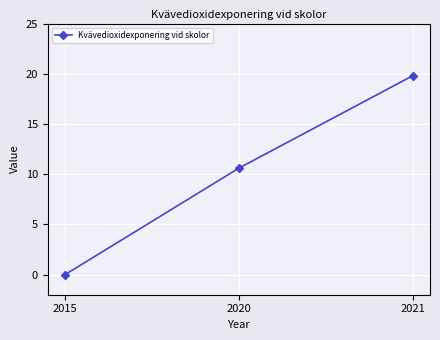

Where does the data first go above 10?

2020